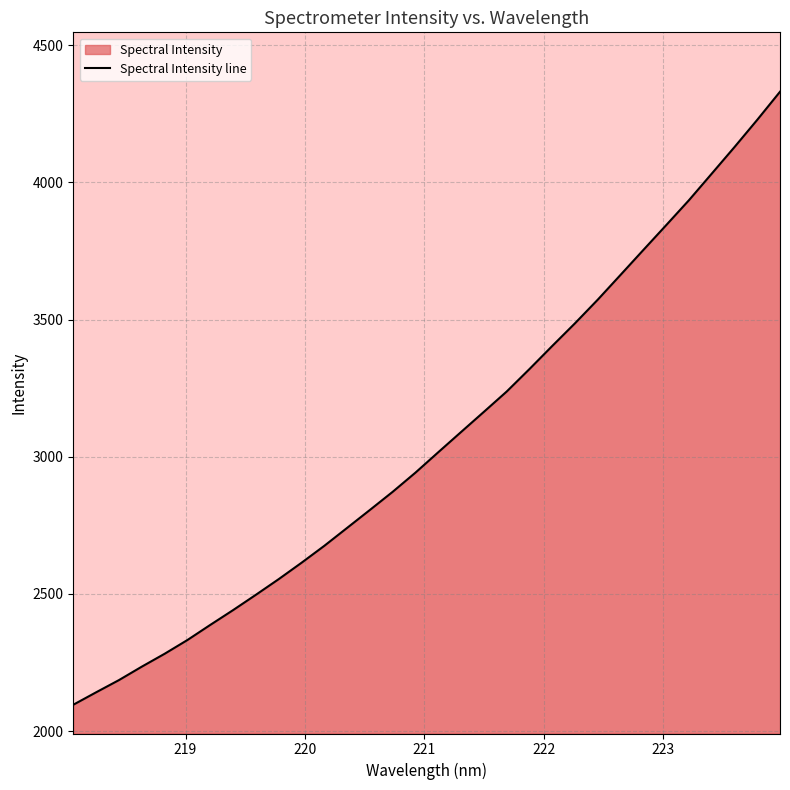

What is the greatest value displayed?

4330.4